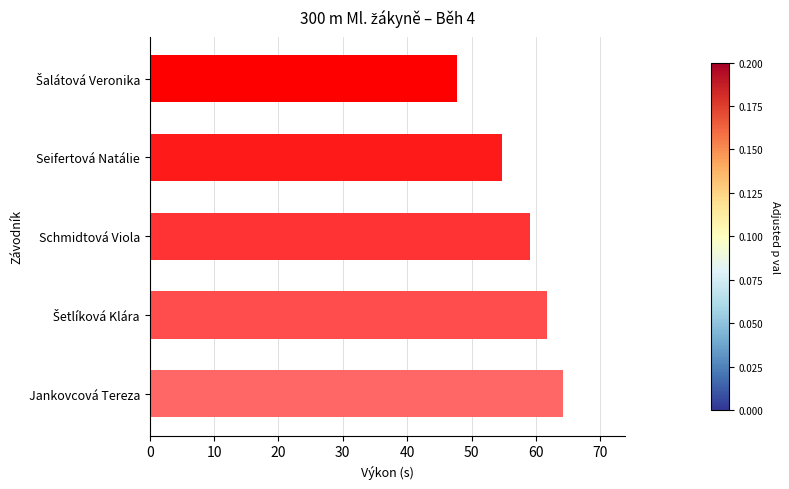

How many values are below 59?

2